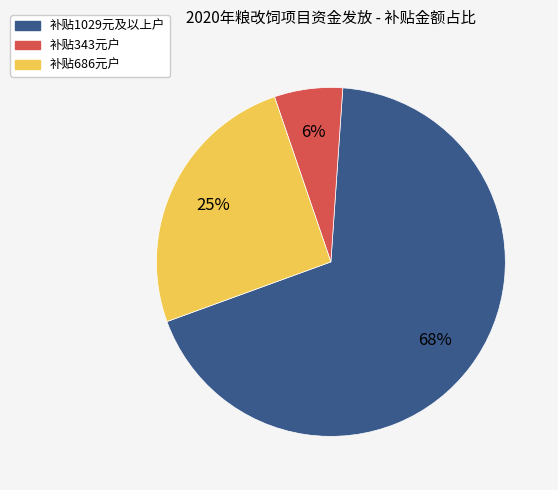

To the nearest percent, what is the average slice percentage?

33%